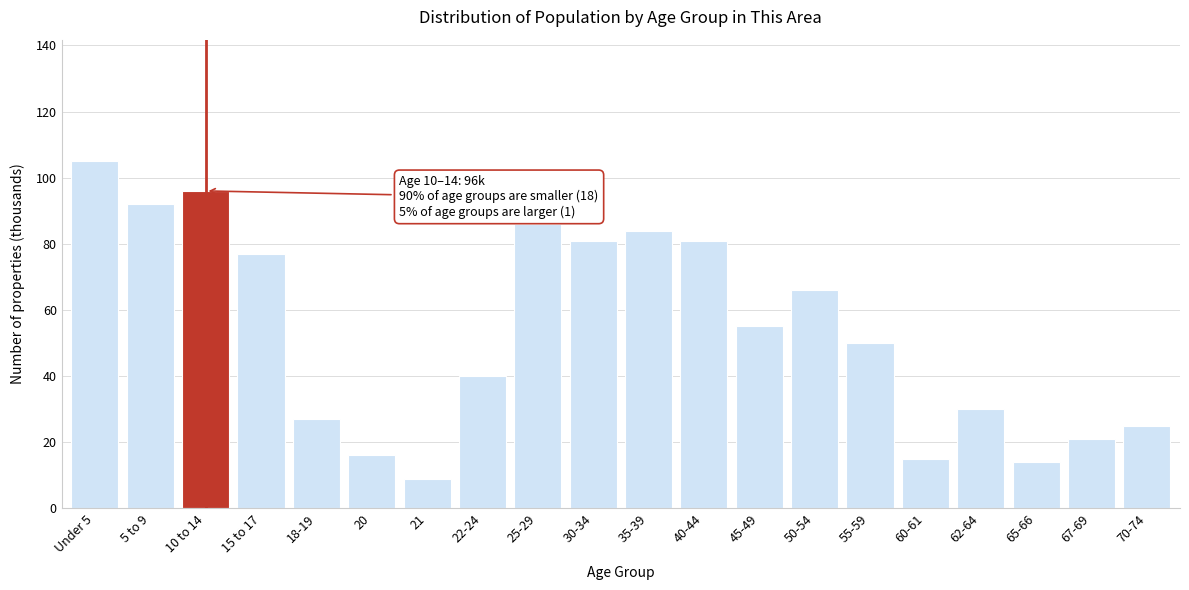

Reading left to right, list all the values displayed in this chart.

Under 5=105	5 to 9=92	10 to 14=96	15 to 17=77	18-19=27	20=16	21=9	22-24=40	25-29=86	30-34=81	35-39=84	40-44=81	45-49=55	50-54=66	55-59=50	60-61=15	62-64=30	65-66=14	67-69=21	70-74=25